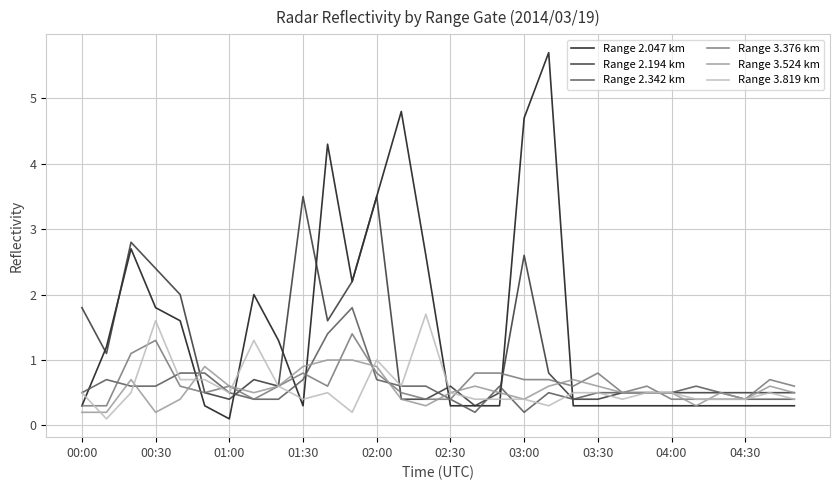

In Range 2.047 km, how many points are higher than both neighbors (excluding endpoints)?

5